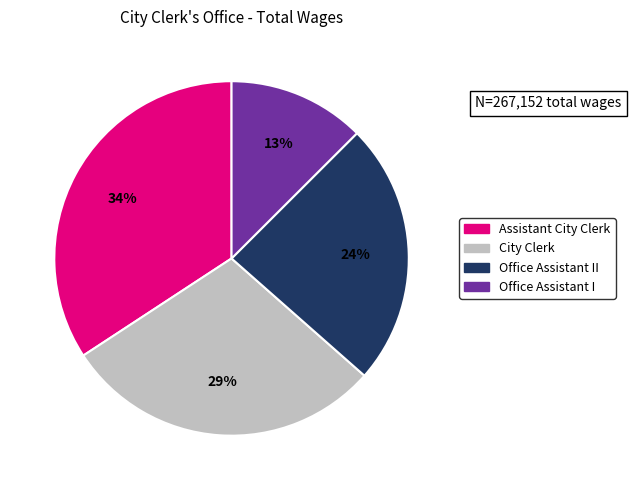

Between Office Assistant II and City Clerk, which is larger?

City Clerk